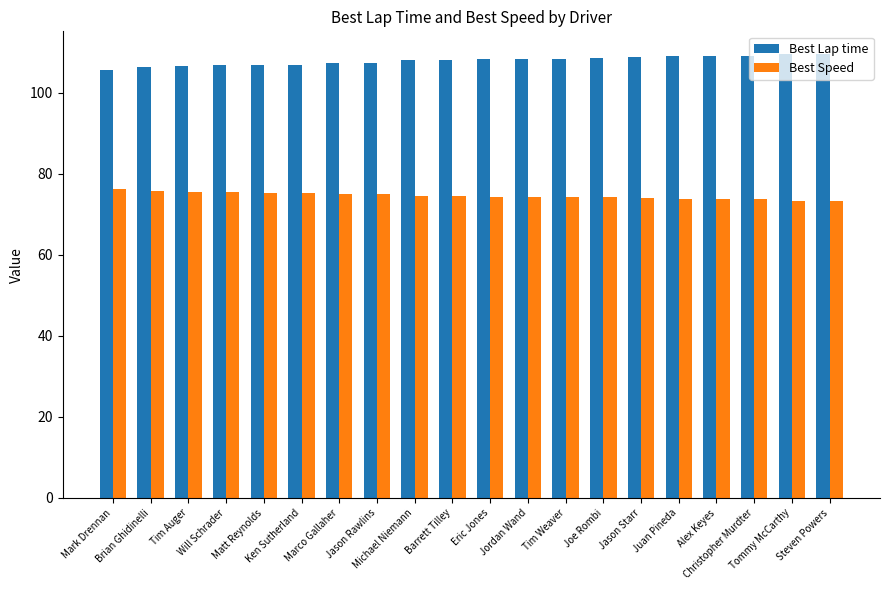

The Best Lap time series shows 144.2 at Jason Starr. True or false?

False